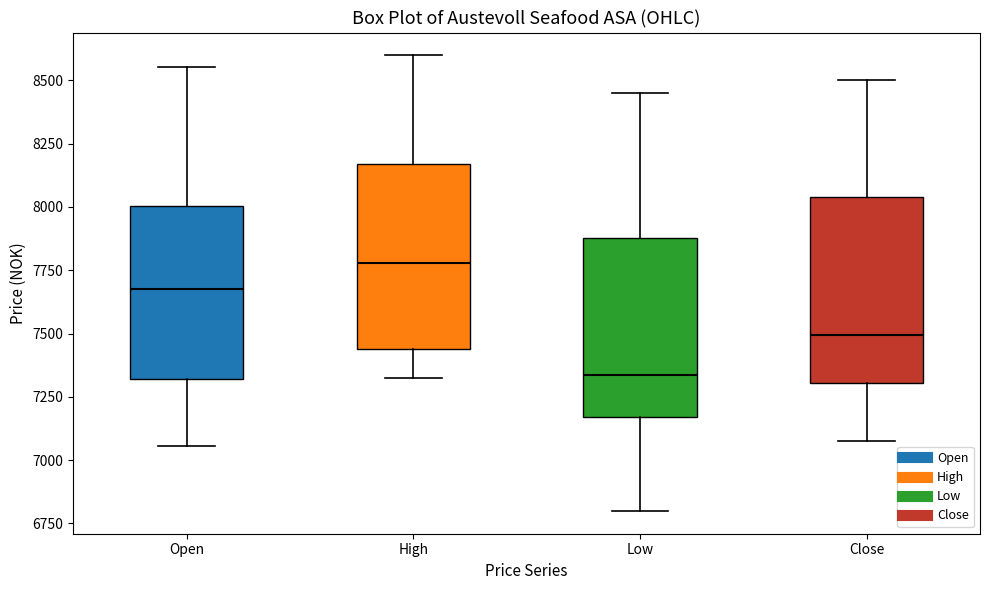

Which box's median line is the lowest?

Low